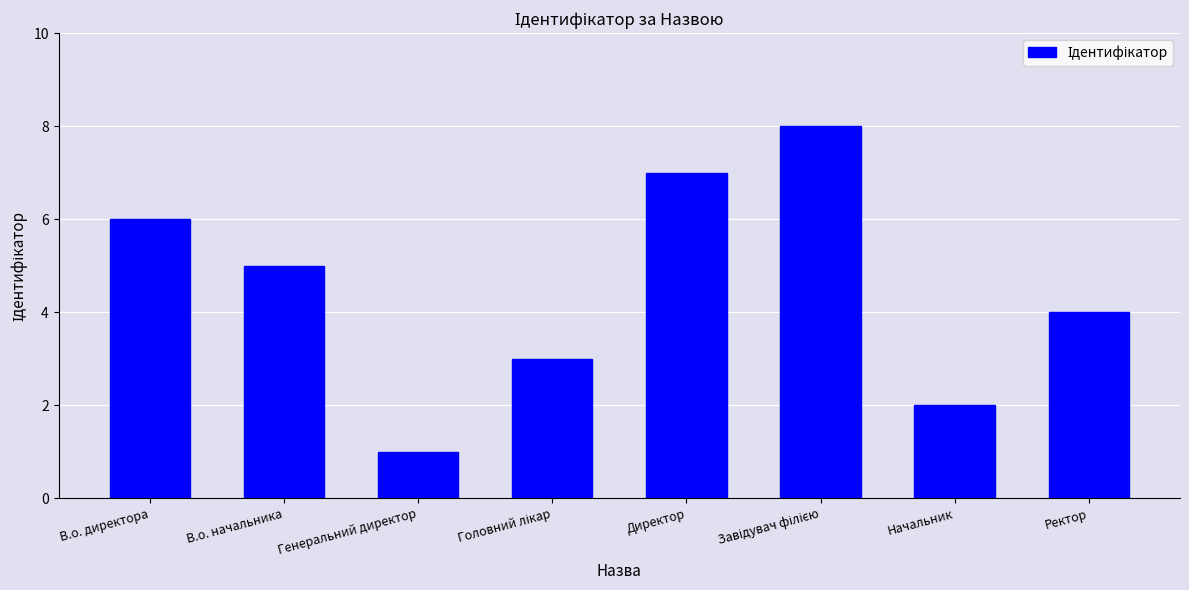

Reading left to right, list all the values displayed in this chart.

6	5	1	3	7	8	2	4